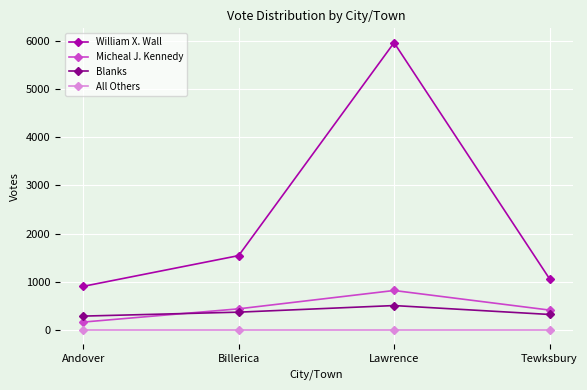

How many distinct data groups are displayed?

4